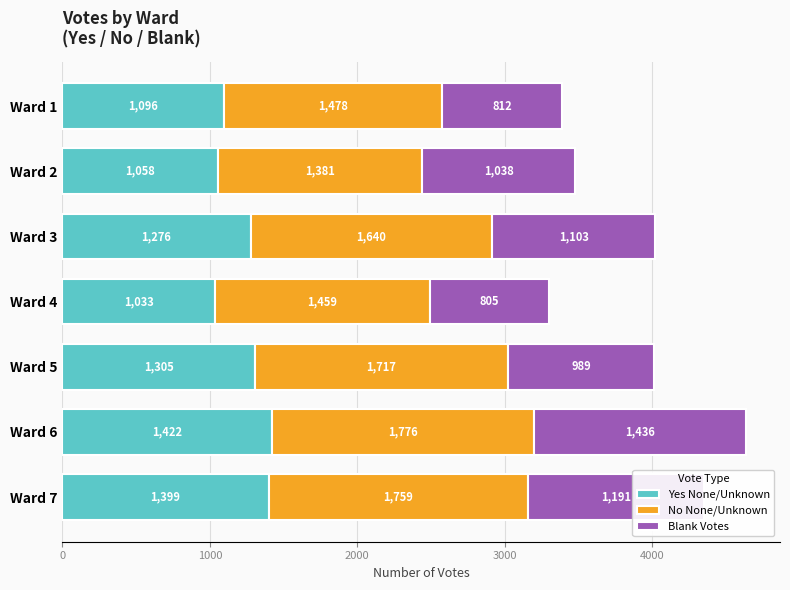

What is the highest value of the Yes None/Unknown series?

1422